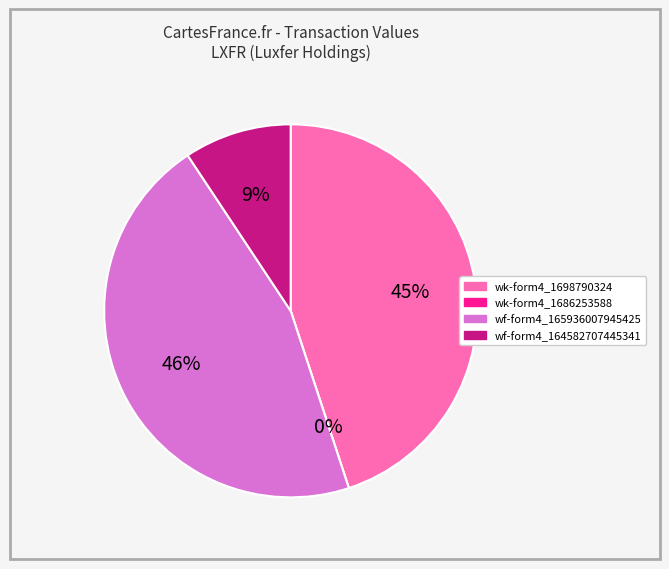

What is the smallest slice in the pie chart?

wk-form4_1686253588.xml